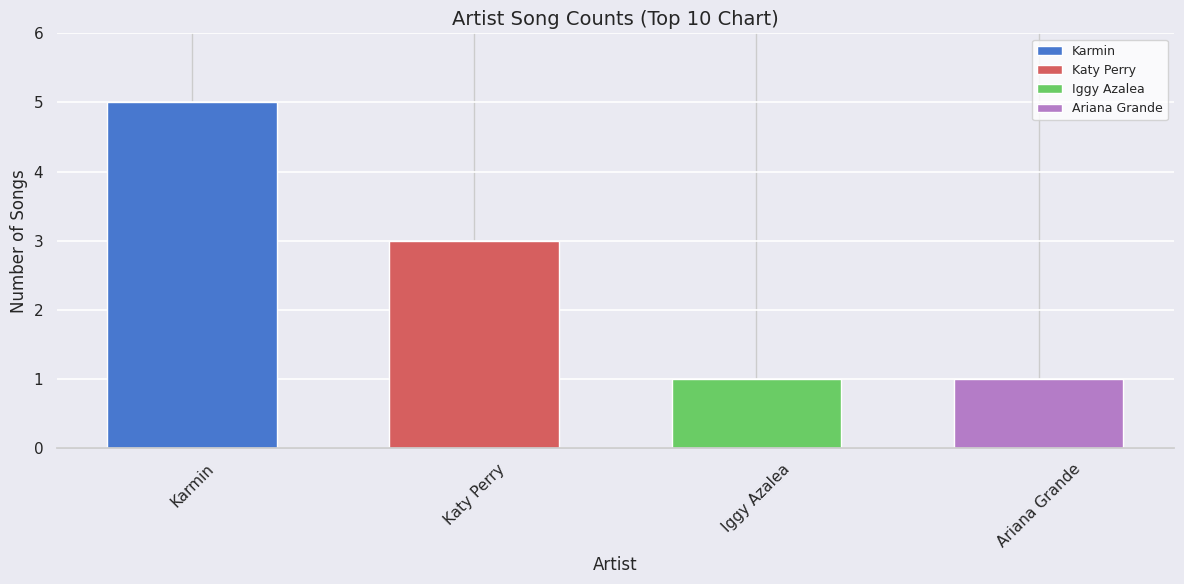

Reading right to left, extract all data points from this chart.

1	1	3	5